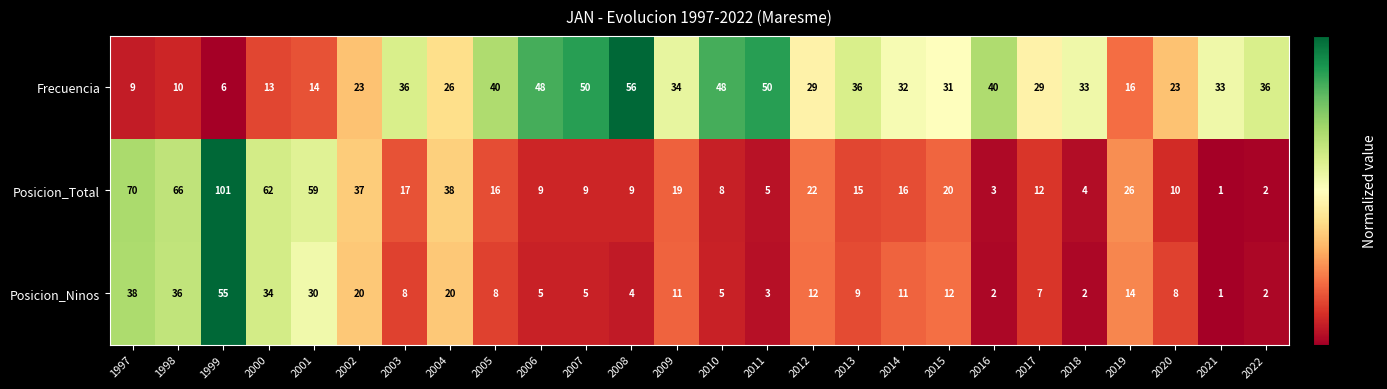

What is the average value of the Posicion_Total series?

25